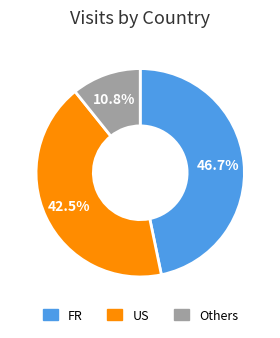

How many segments does this pie chart have?

3